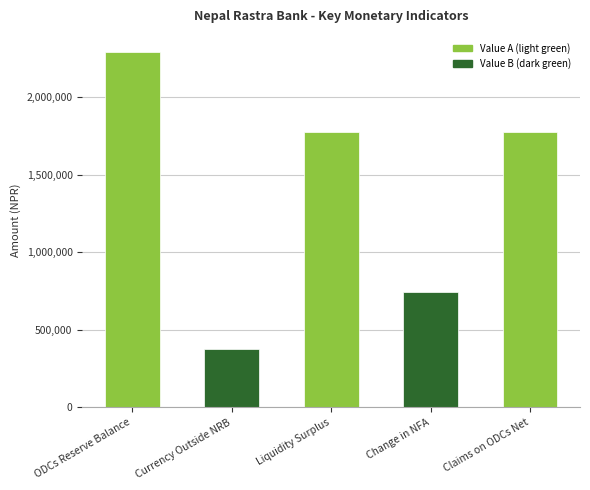

How many bars are there in total?

5